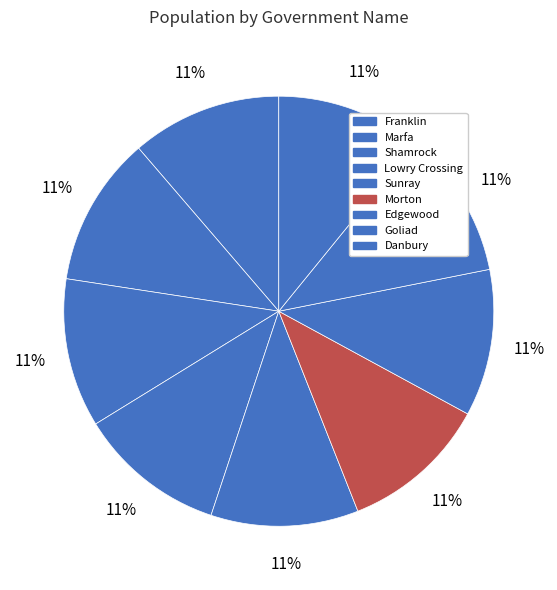

How many slices are in this pie chart?

9